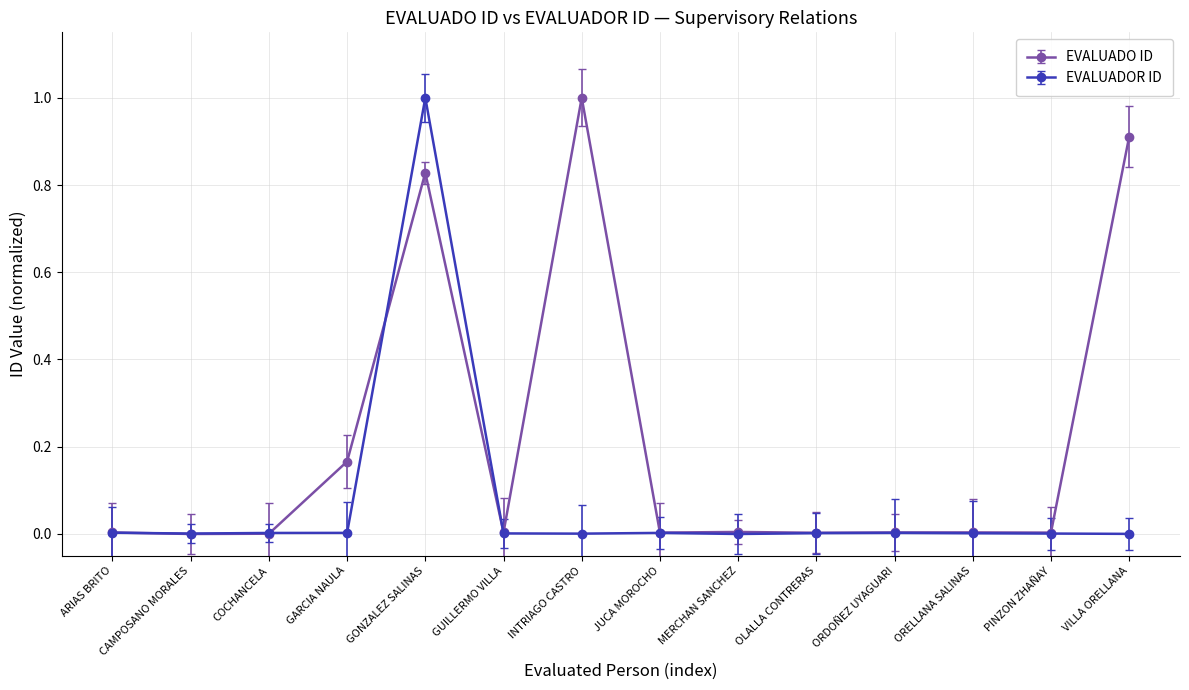

What is the maximum value shown in the chart?

1.0